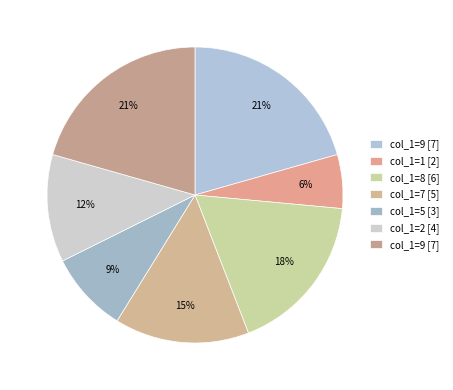

How many slices are in this pie chart?

7